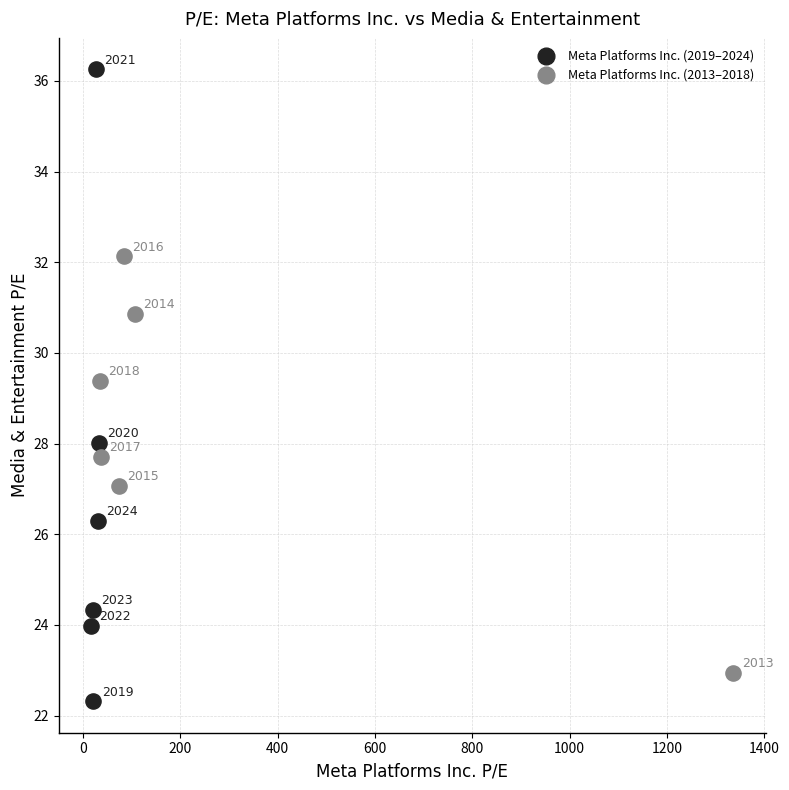

Which series has the widest spread of Y values?

Meta Platforms Inc. (2019–2024)